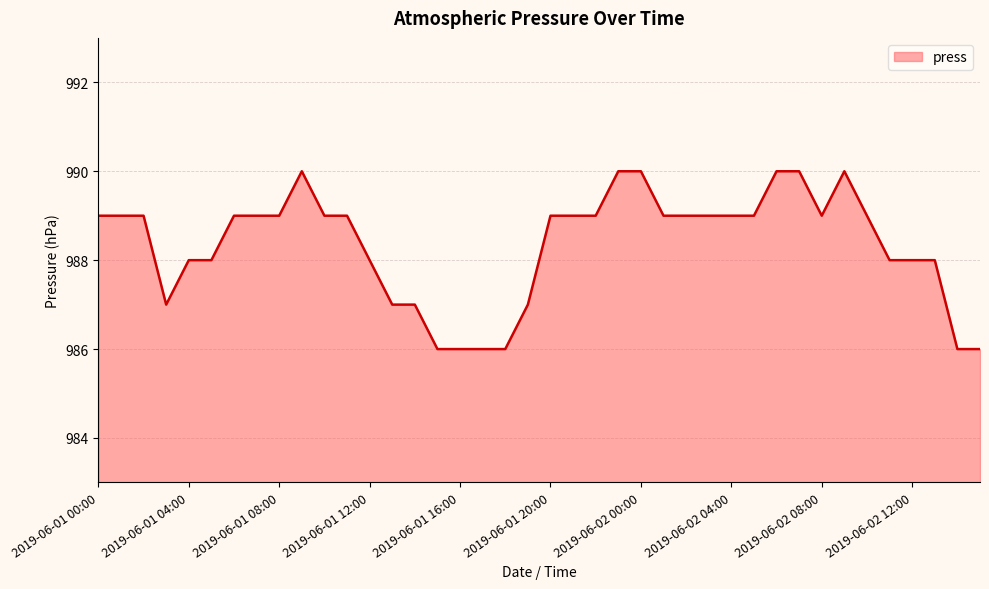

What is the minimum value shown in the chart?

986